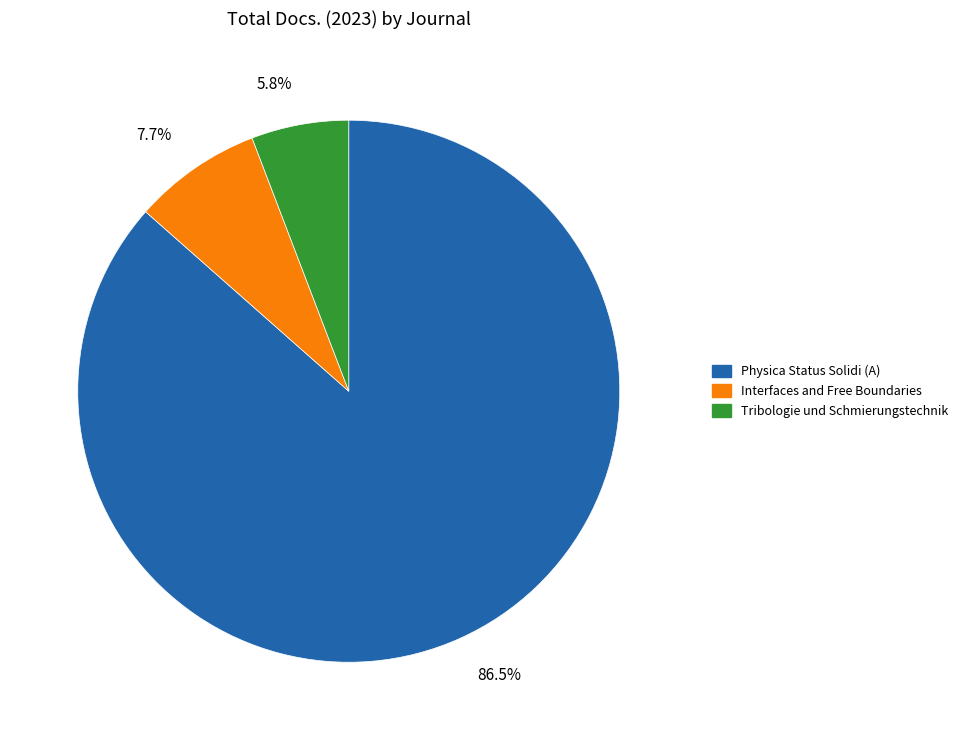

What is the majority slice?

Physica Status Solidi (A)